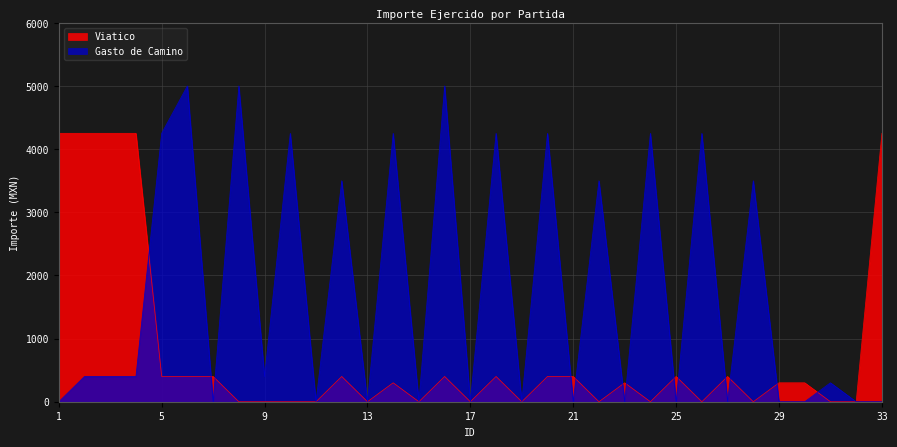

Which series changed the most between 4 and 30?

Viatico